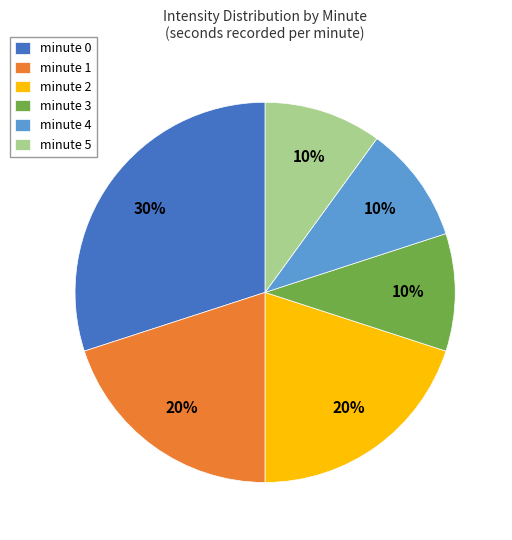

Approximately how many times larger is the value at minute 3 compared to minute 1?

0.5